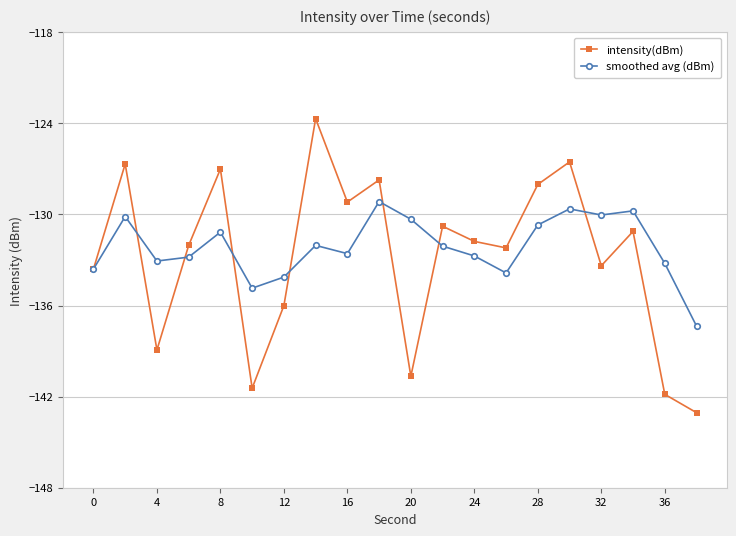

What is the value of the smoothed avg (dBm) point at the 4th from the left?

-132.8